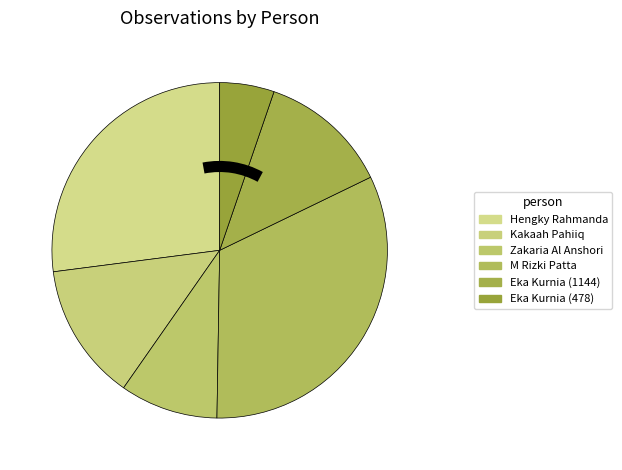

What is the largest slice in the pie chart?

M Rizki Patta